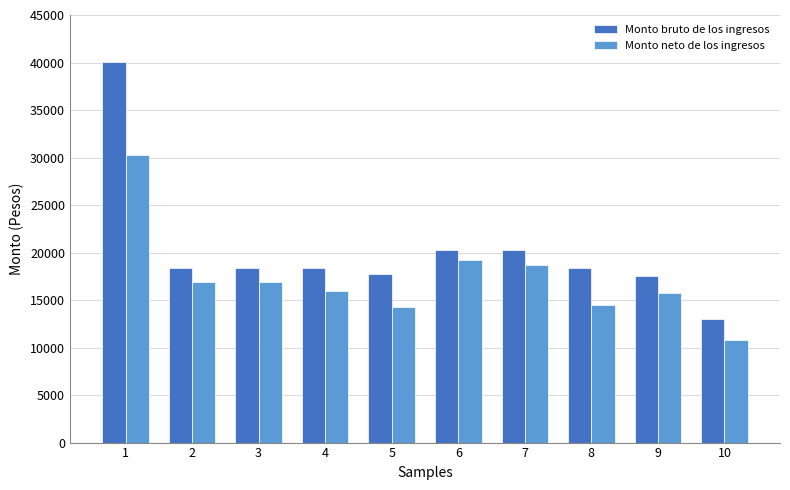

What are all the series names shown in the legend?

Monto bruto de los ingresos, Monto neto de los ingresos